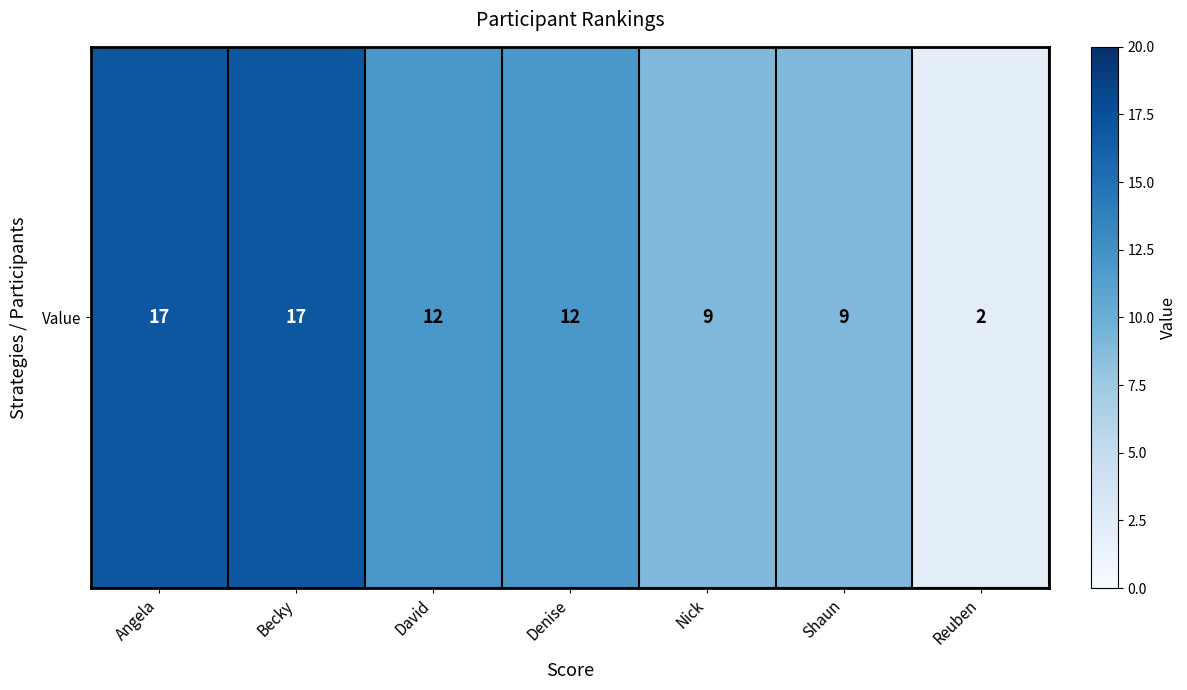

What is the sum of all values?

78